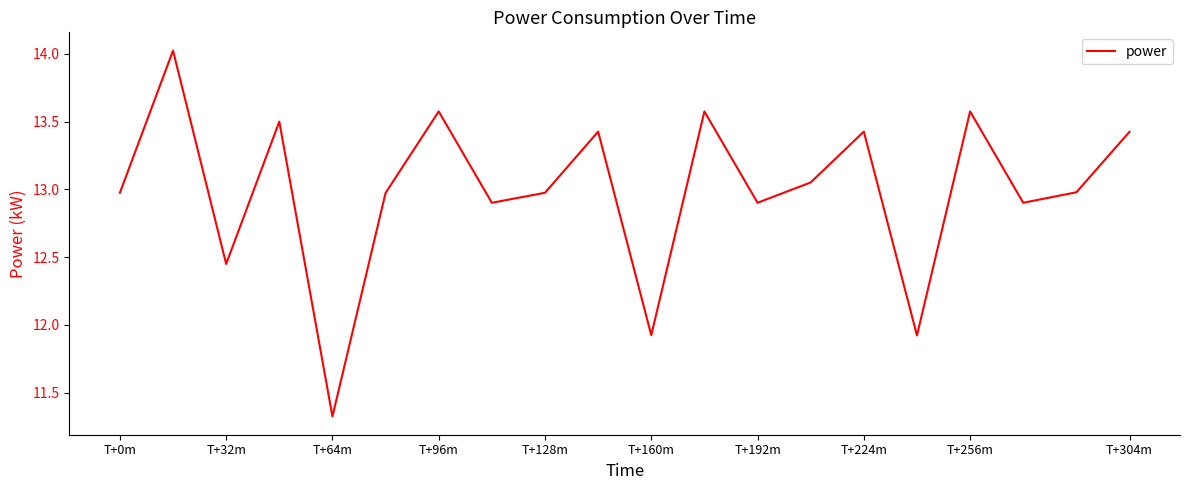

Does the chart have visible grid lines?

No